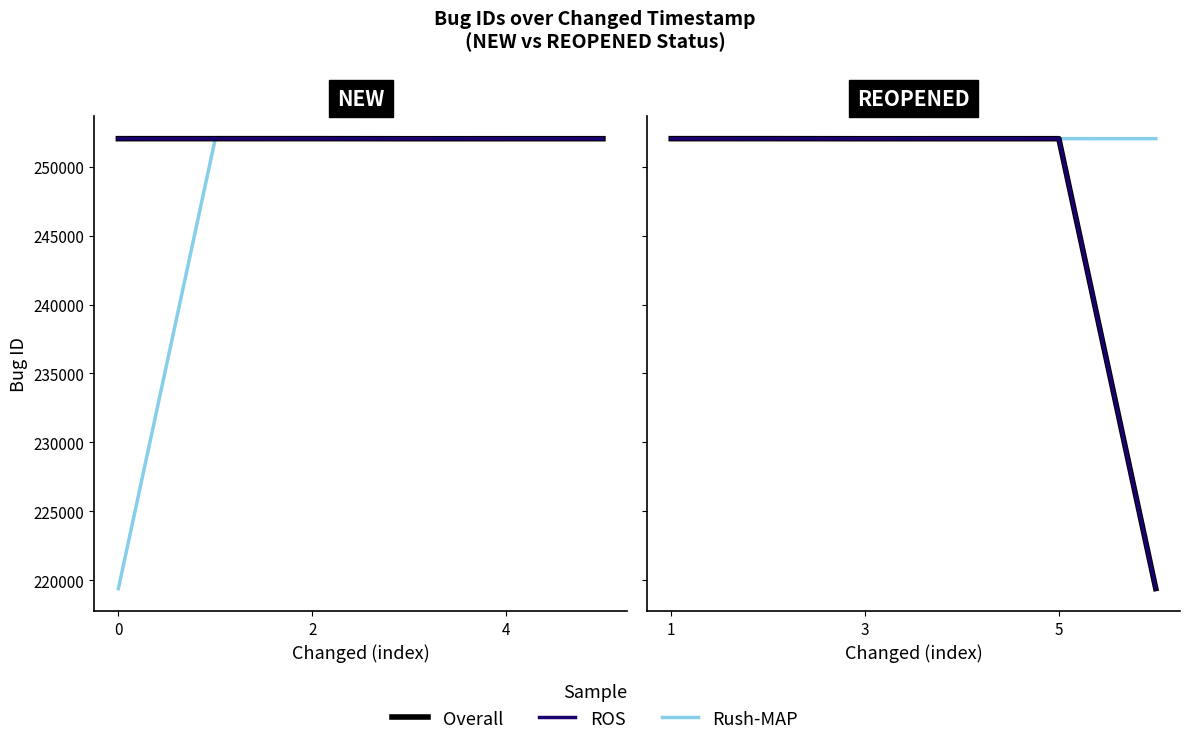

What is the label of the 6th point from the left?

5